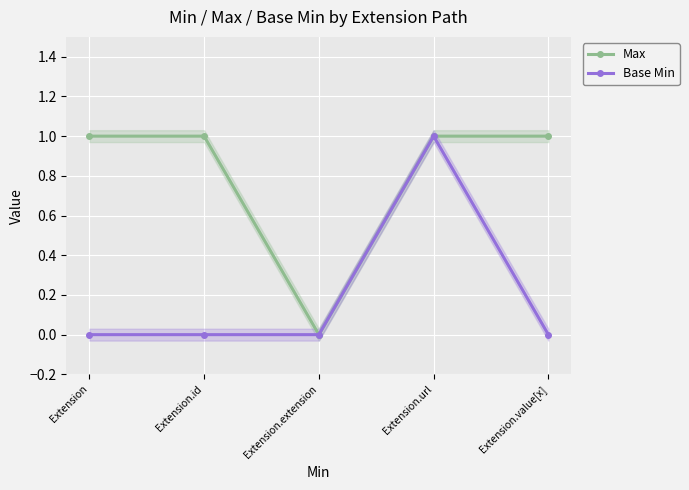

True or false: Base Min has more than 0 interior local peaks.

True